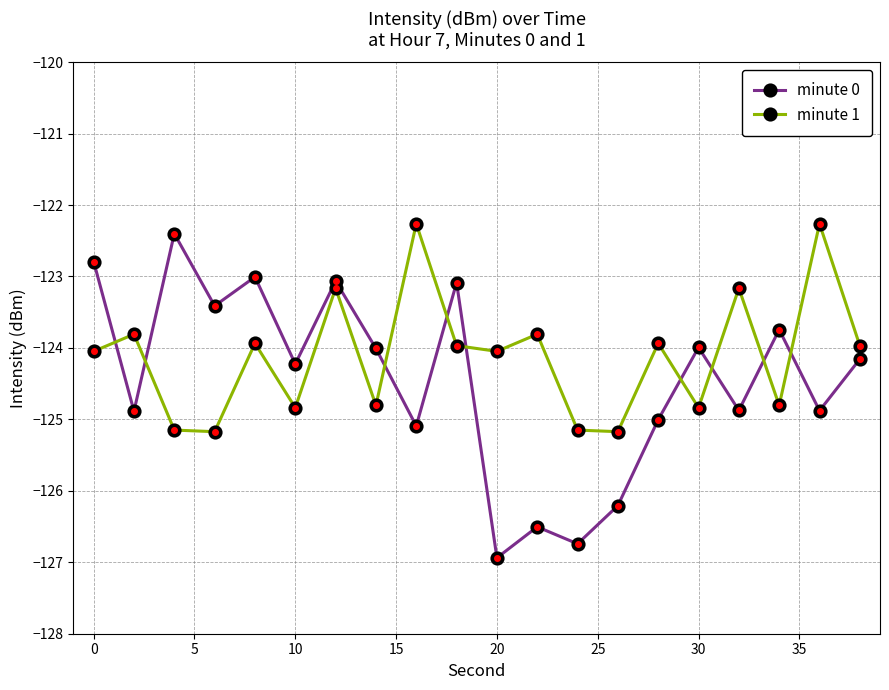

What is the value of the minute 0 point at the 3rd from the left?

-122.4